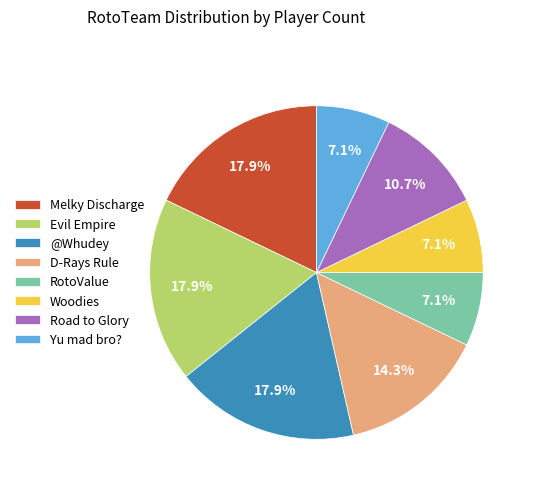

Does any single category account for the majority?

No